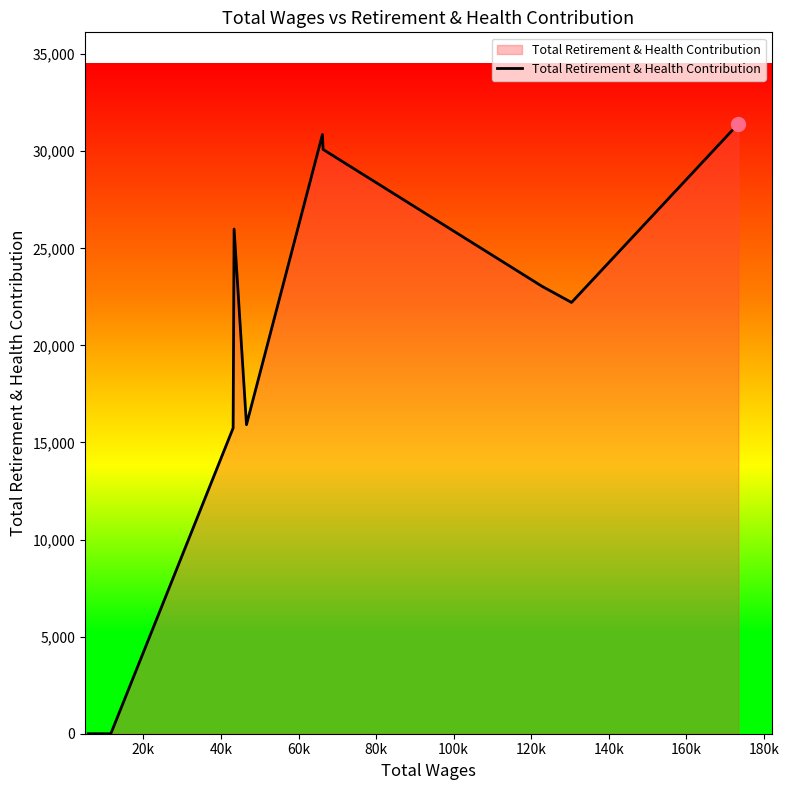

Reading left to right, list all the values displayed in this chart.

0	0	15743	25992	15916	30860	30092	23038	22211	31411